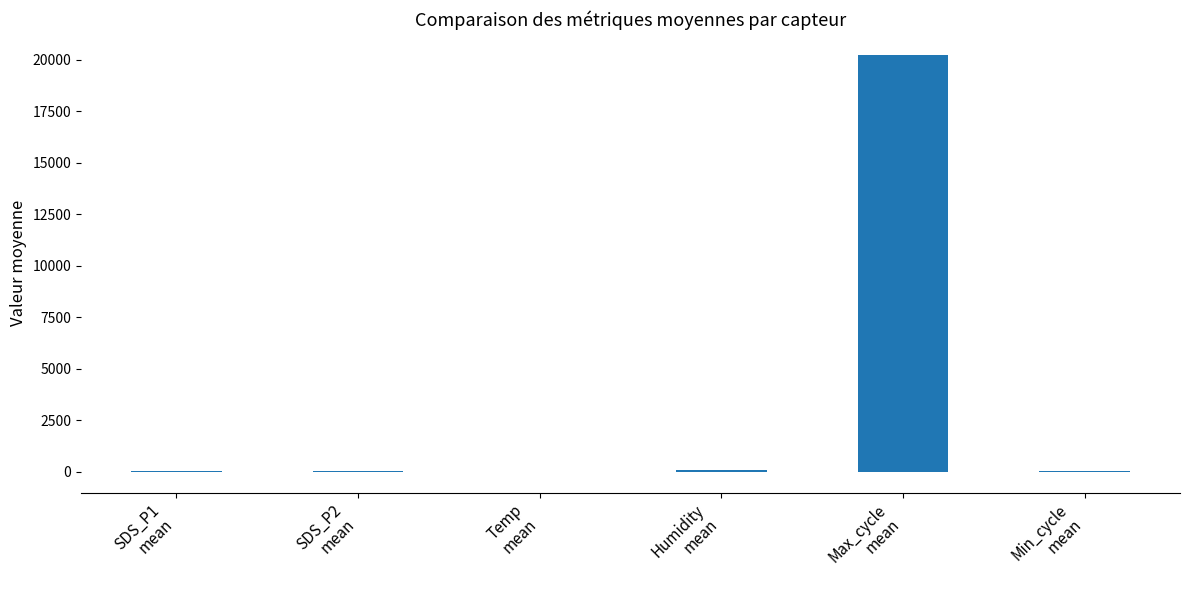

What is the sum of all values?

20410.8